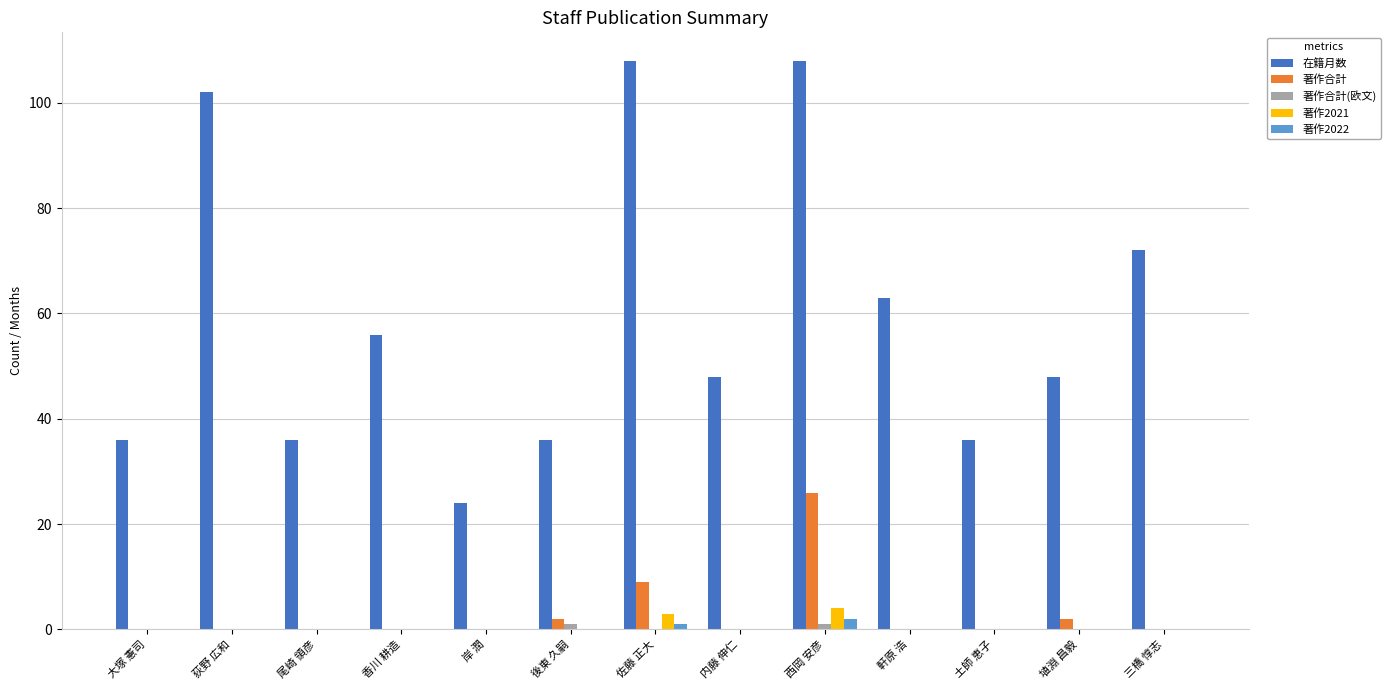

True or false: 著作2022 has a value of 0 at 埴淵 昌毅.

True